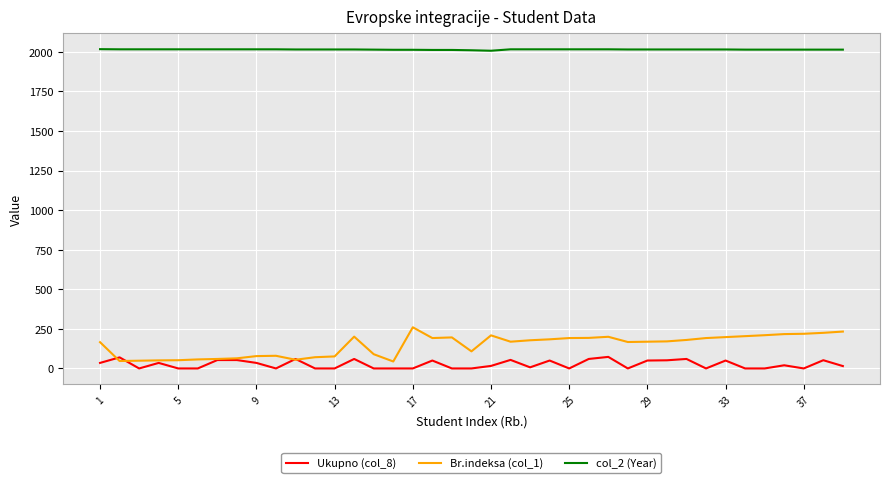

What is the greatest value displayed?

2017.0